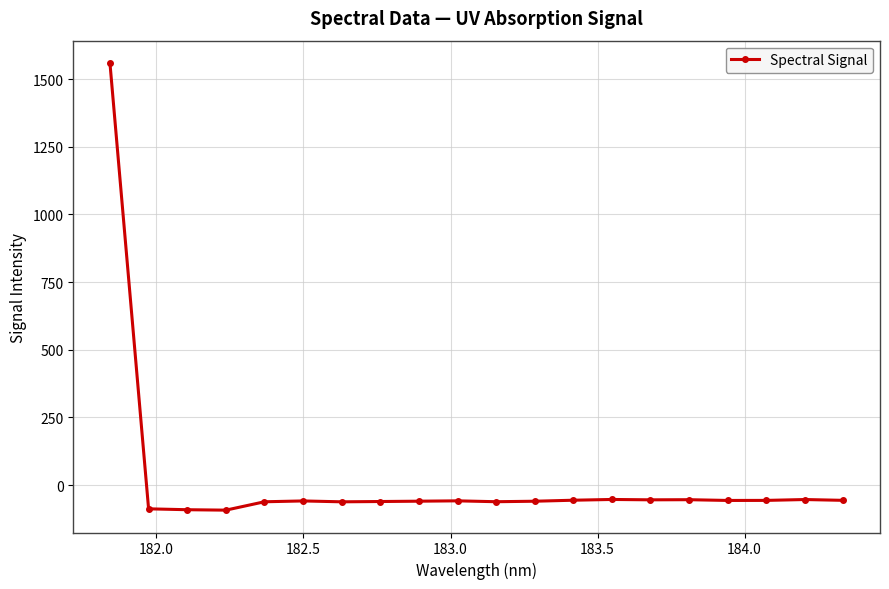

True or false: there are more than 1 points higher than both neighbors.

True